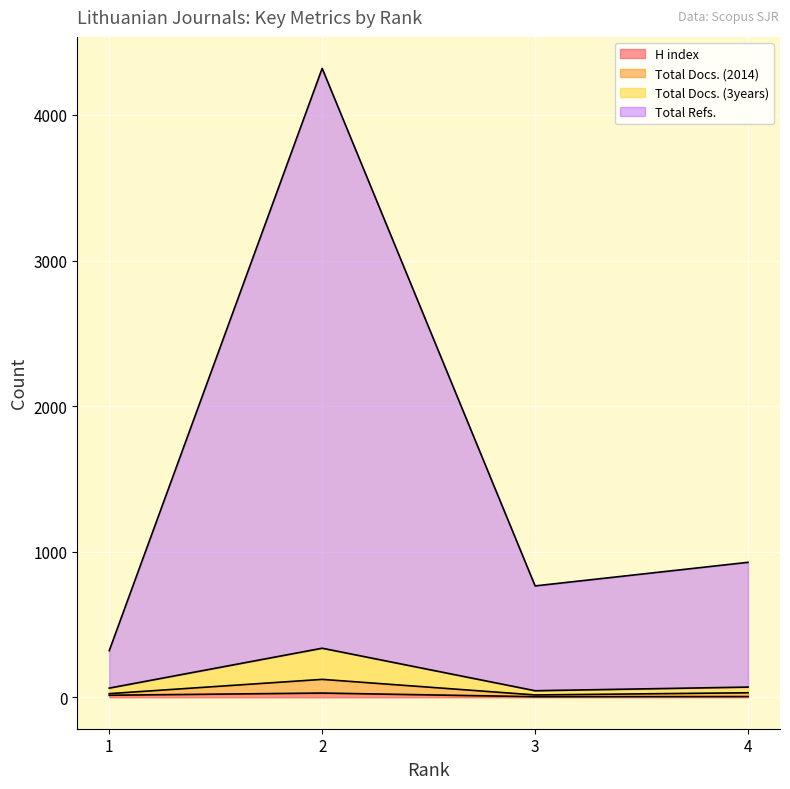

What is the spread (max minus min) of values at 3?

761